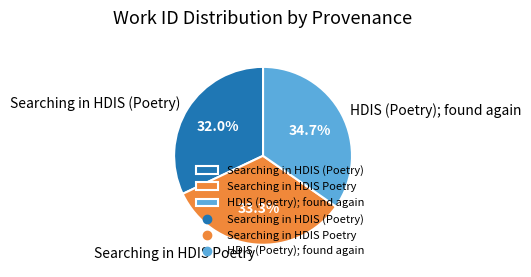

To the nearest percent, what portion does Searching in HDIS Poetry represent?

33%